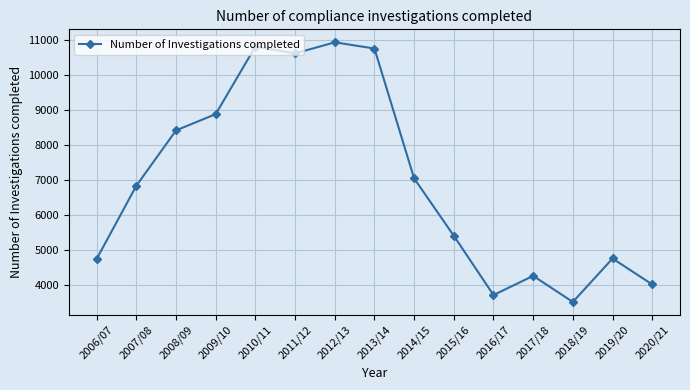

What is the minimum value shown in the chart?

3502